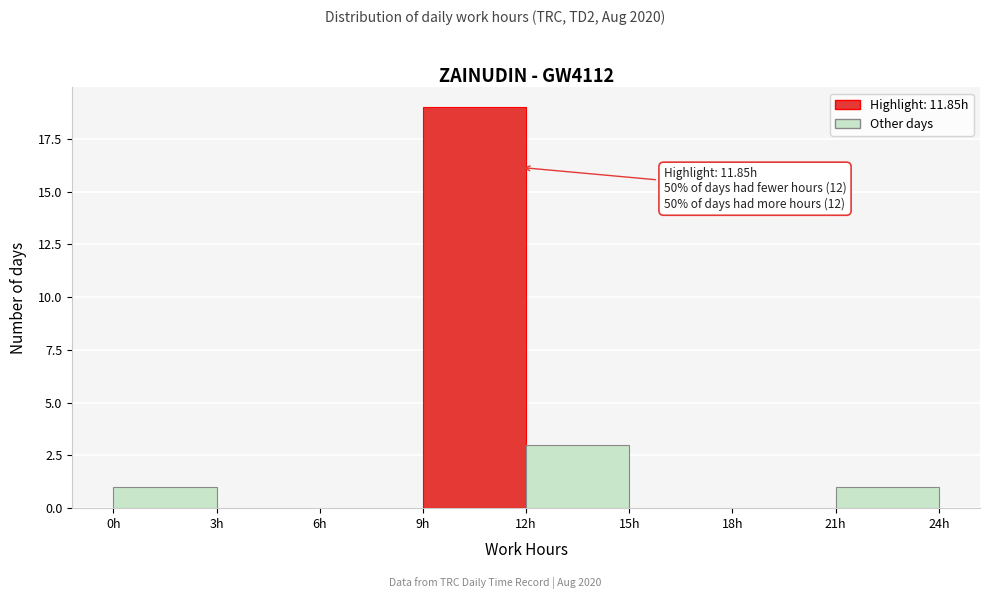

Which range on the x-axis has the tallest bar?

9 to 12